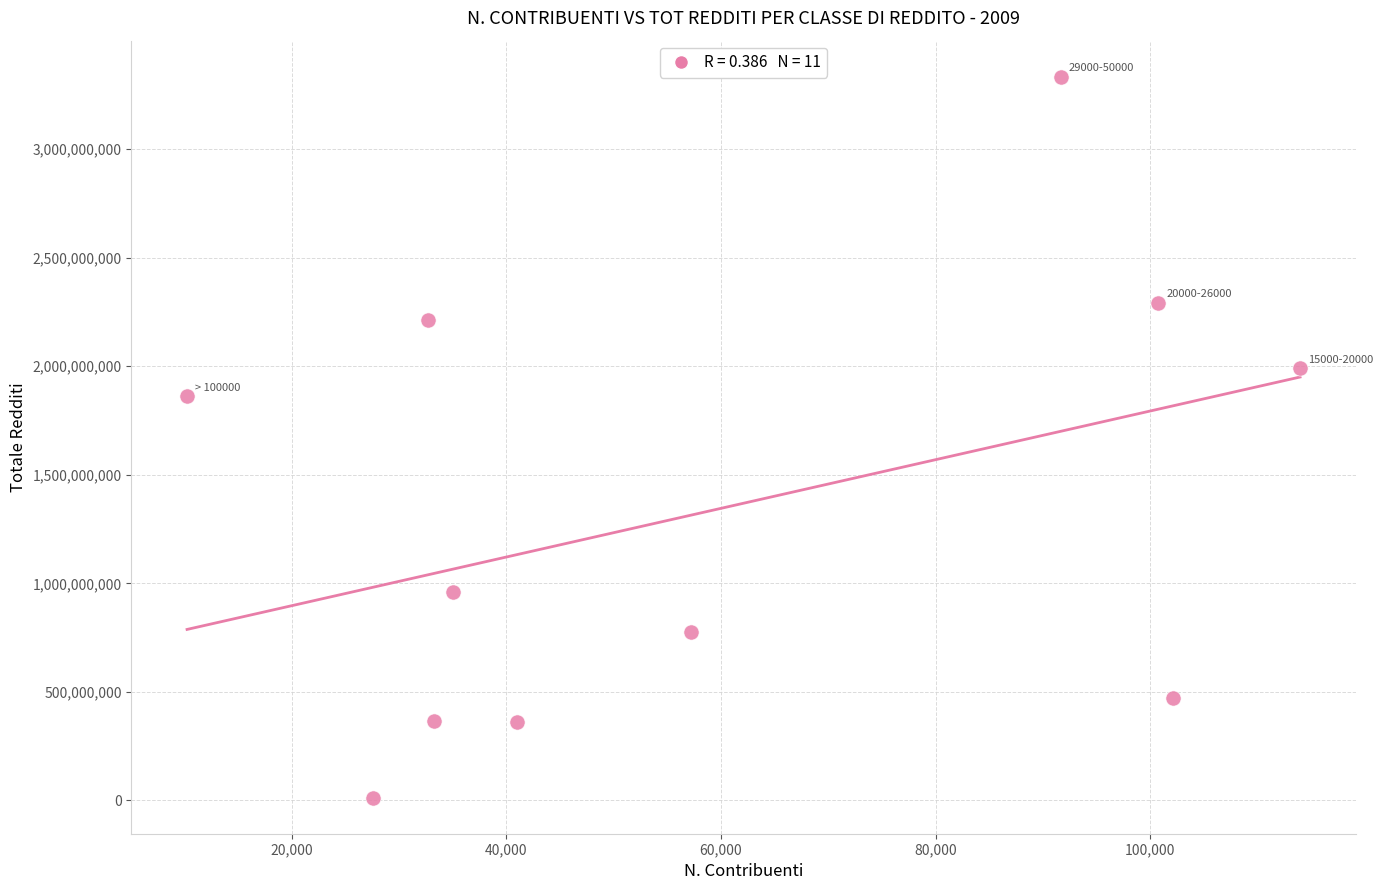

What Y value in the scatter plot is closest to 1673254277?

1862648604